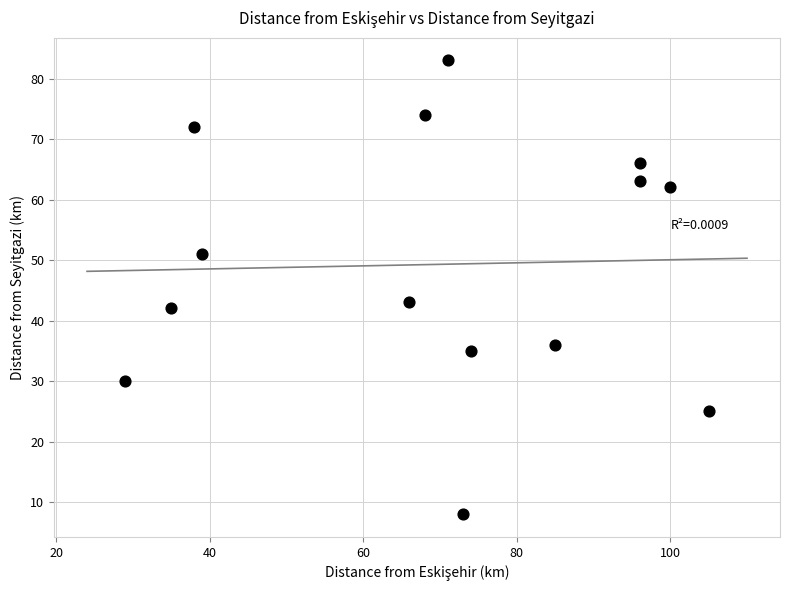

What is the range of X values (max minus min)?

76